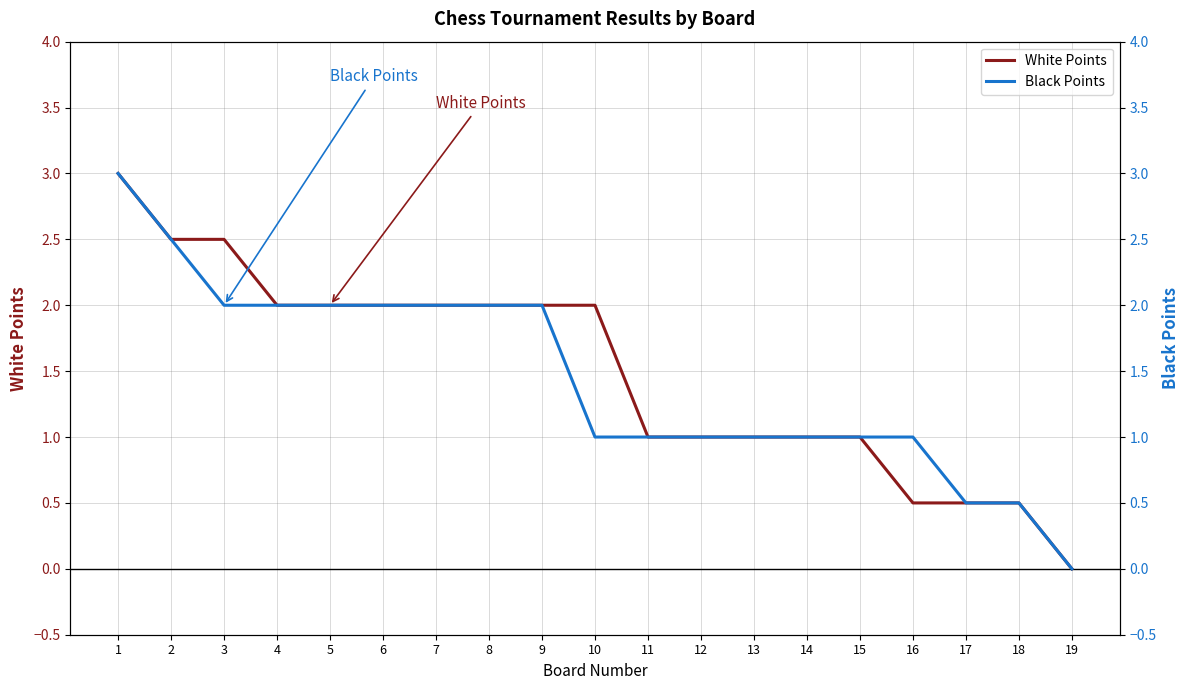

Is it true that White Points equals 1.0 at 14?

True